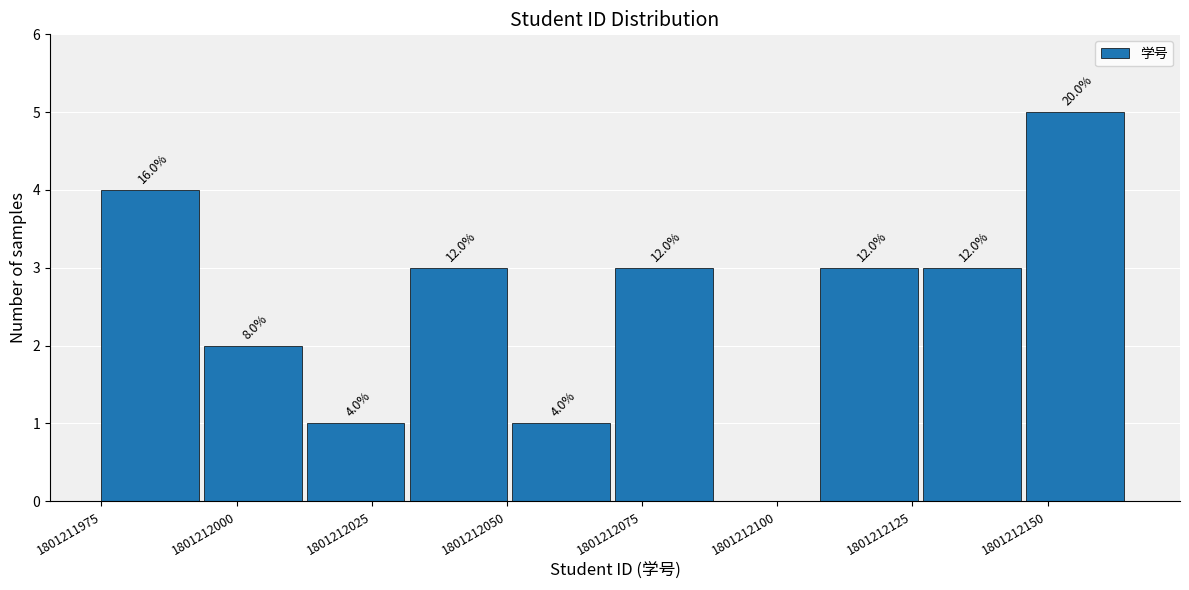

Read against the x-axis, roughly where is the centre of the tallest bar?

1801212155